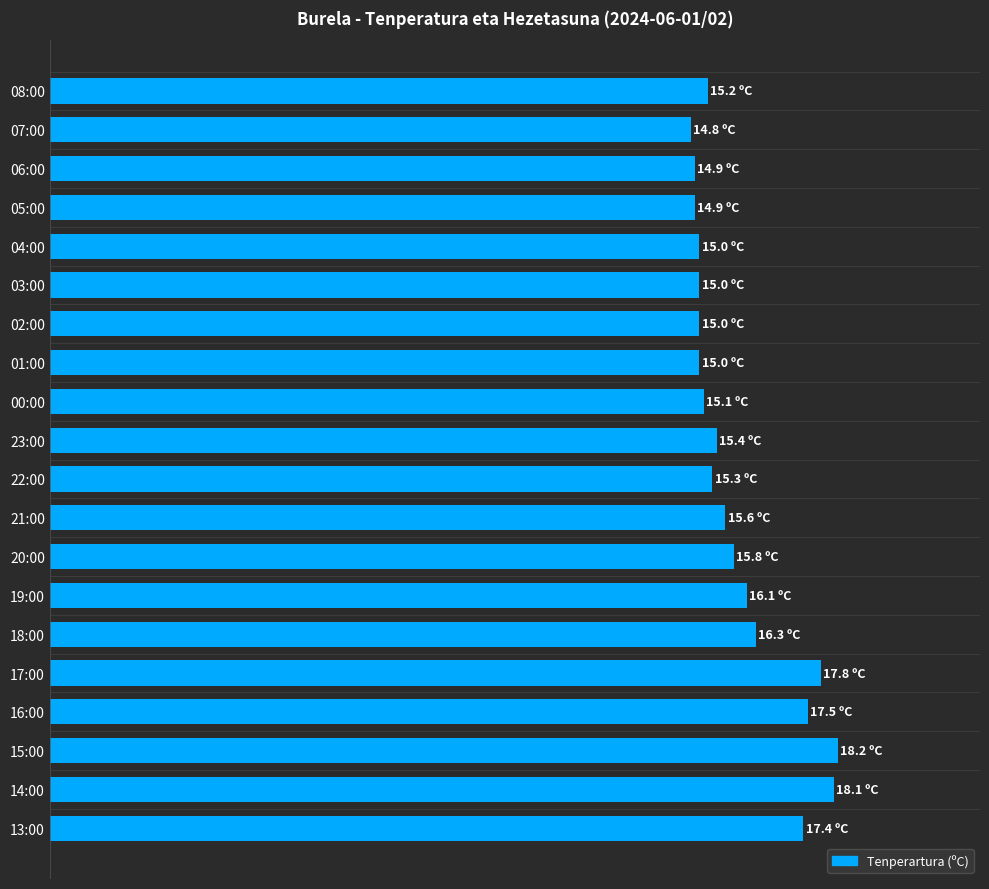

What is the sum of all values?

318.4